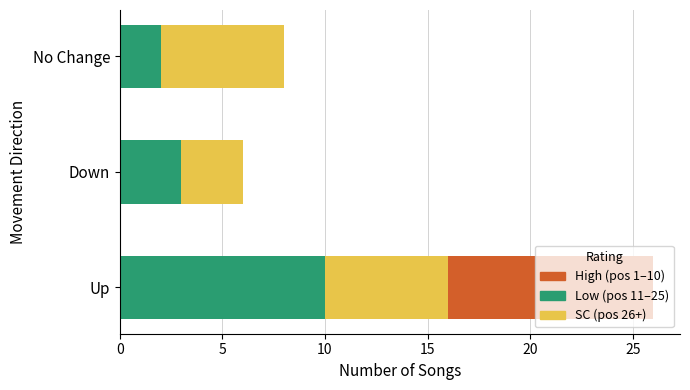

What is the total value across all series at Up?

26